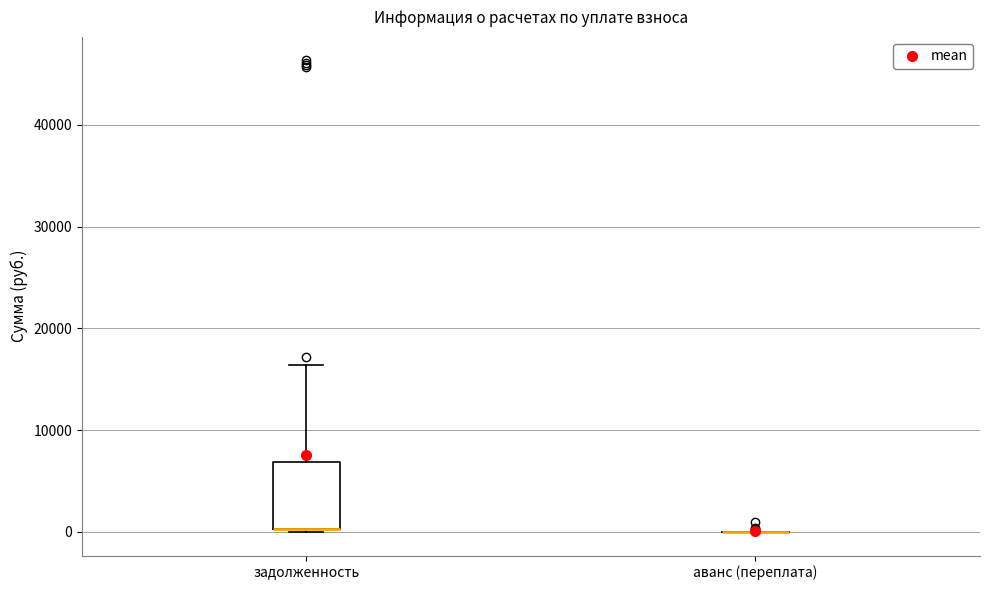

Where does the upper whisker of the box for задолженность end on the y-axis? The values are not printed on the chart, so give them approximately, as read against the axis.

16000